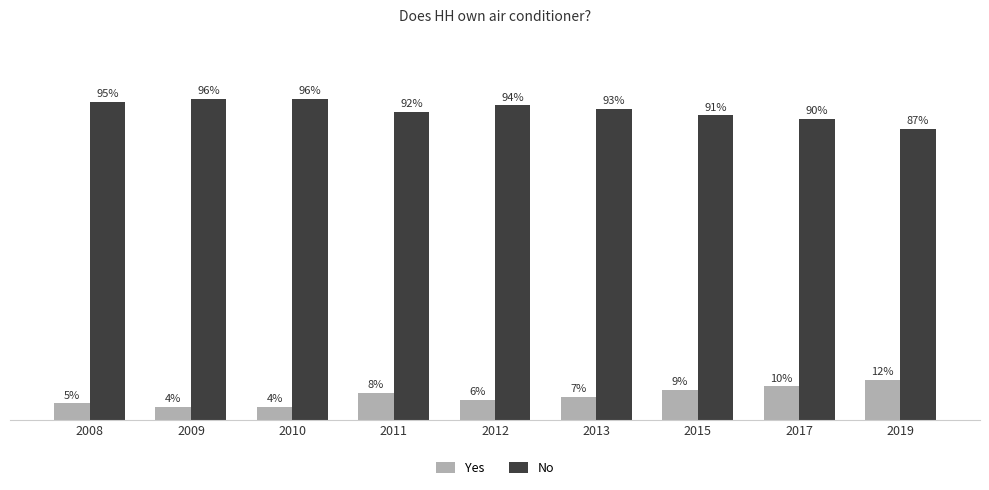

Which series has the widest spread of values?

No